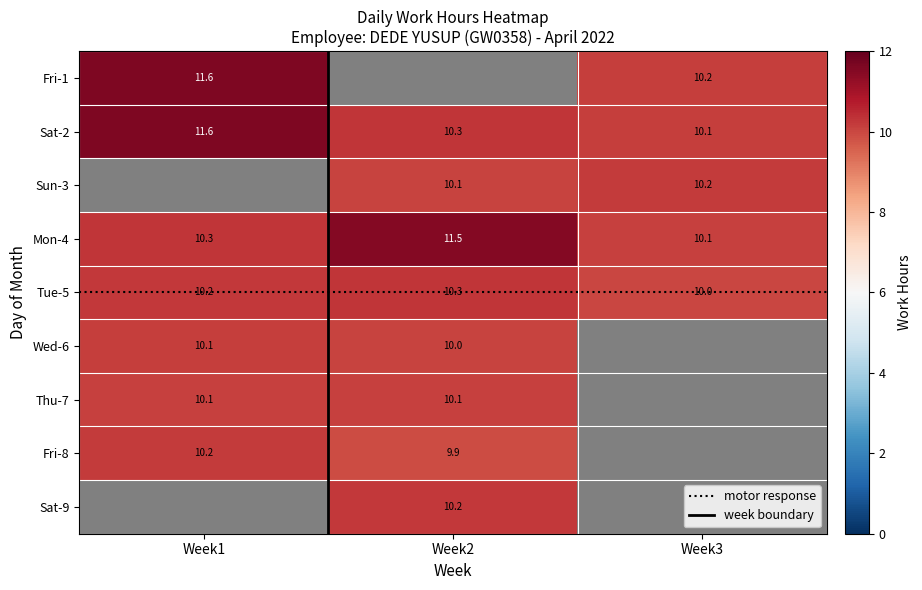

What is the sum of all 3 values?

50.6